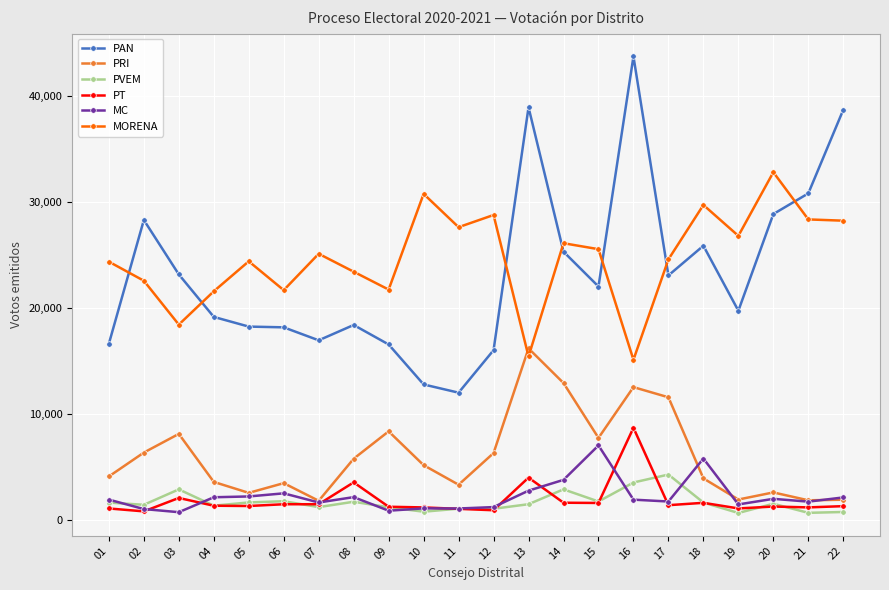

What are all the series names shown in the legend?

PAN, PRI, PVEM, PT, MC, MORENA